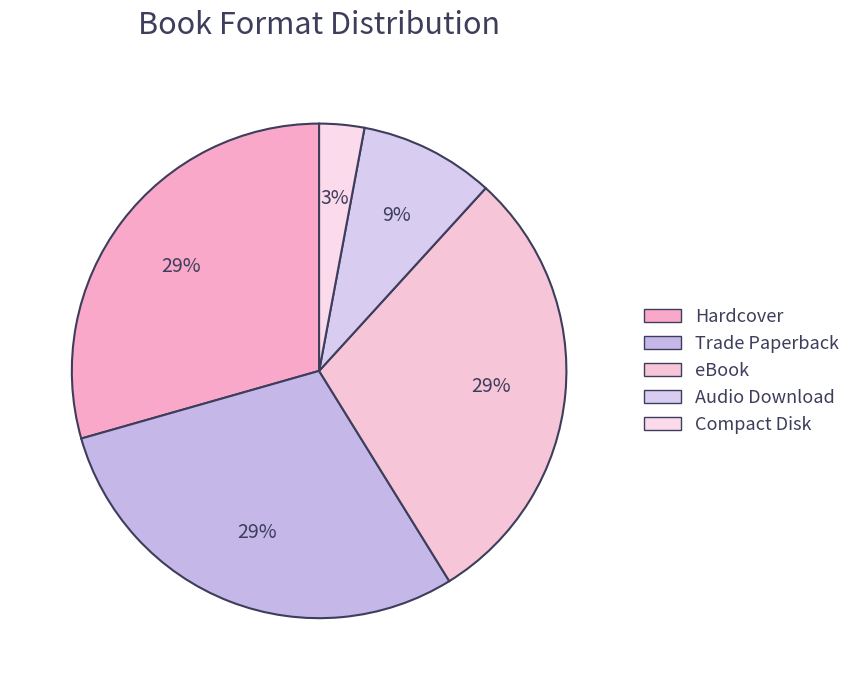

To the nearest percent, what is the difference between the largest and smallest slice percentages?

26%